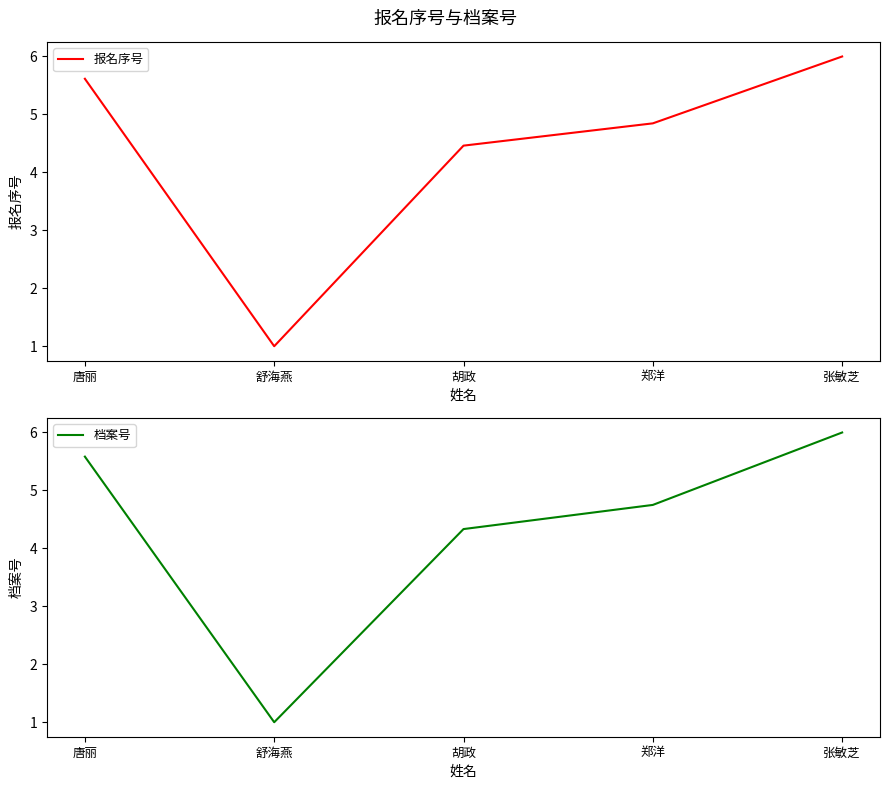

Reading left to right, what are all the values shown in this chart?

报名序号: 唐丽=5.6	舒海燕=1.0	胡政=4.5	郑洋=4.8	张敏芝=6.0
档案号: 唐丽=5.6	舒海燕=1.0	胡政=4.3	郑洋=4.8	张敏芝=6.0